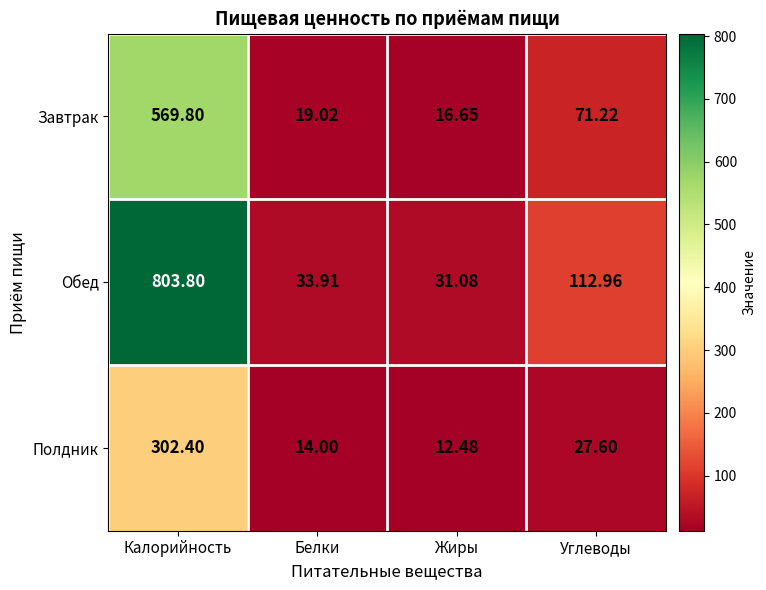

Which label corresponds to the smallest value in the chart?

Жиры